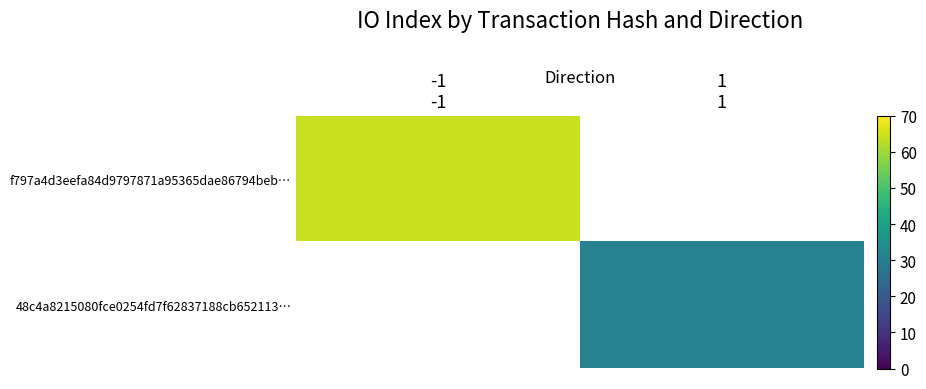

At 1, list the series in order from smallest to largest.

f797a4d3eefa84d9797871a95365dae86794beb…, 48c4a8215080fce0254fd7f62837188cb652113…